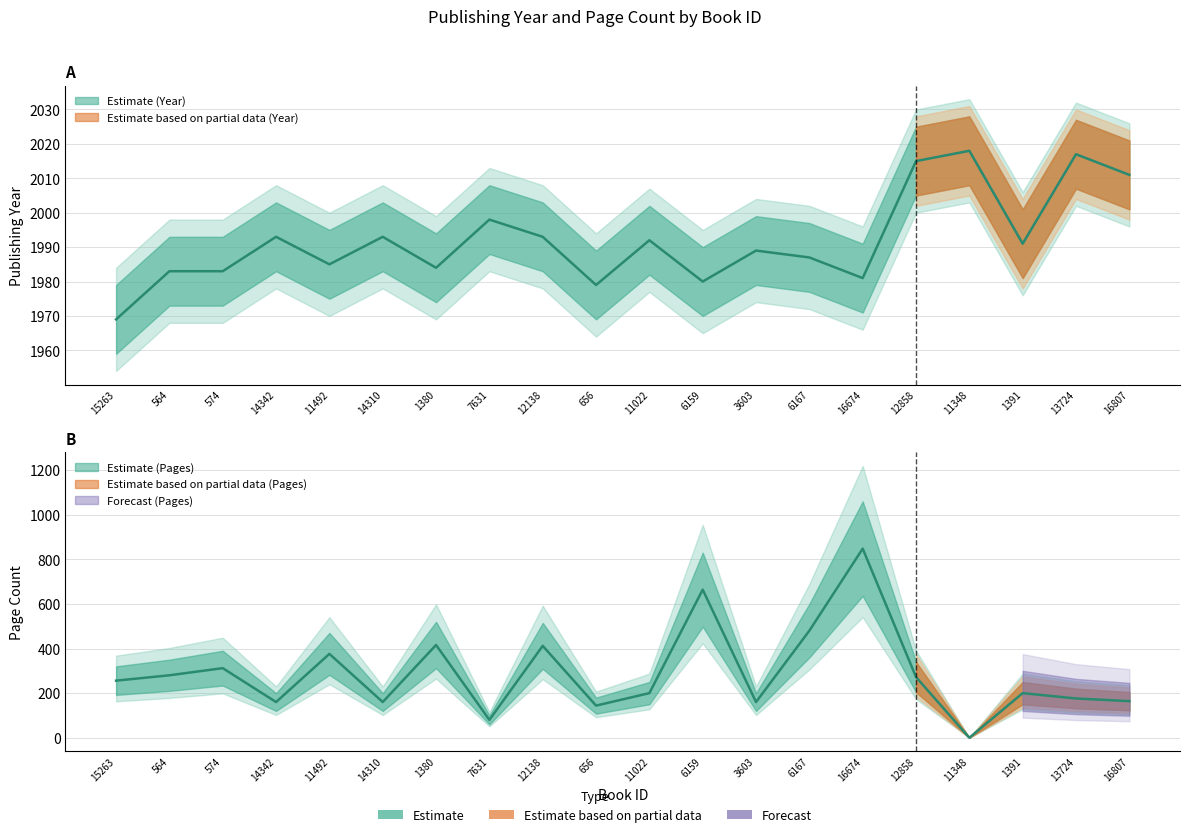

How many data points in publishingYear are less than 1991?

10